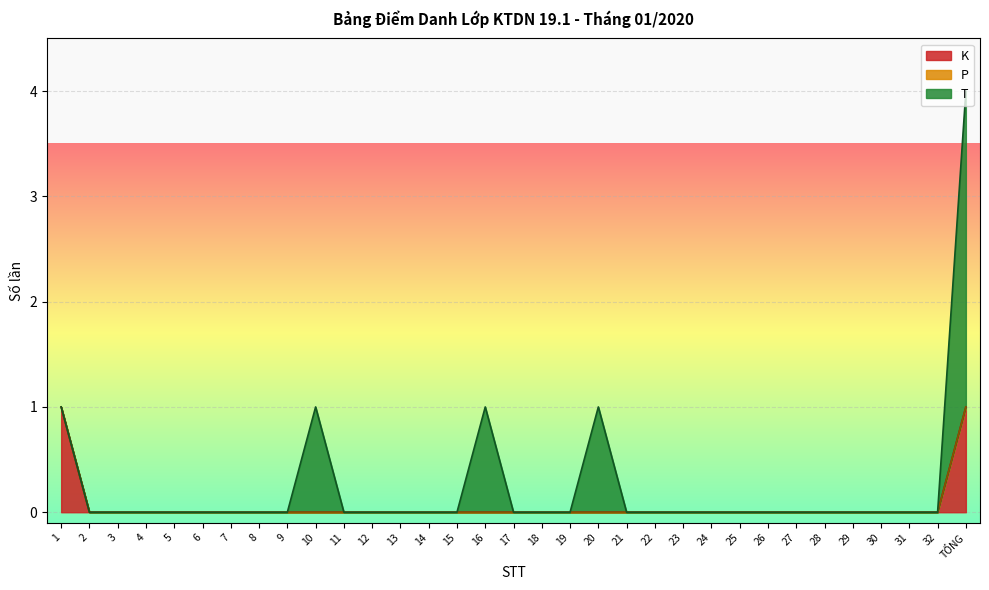

Reading left to right, what are all the values shown in this chart?

K: 1	0	0	0	0	0	0	0	0	0	0	0	0	0	0	0	0	0	0	0	0	0	0	0	0	0	0	0	0	0	0	0	1
P: 0	0	0	0	0	0	0	0	0	0	0	0	0	0	0	0	0	0	0	0	0	0	0	0	0	0	0	0	0	0	0	0	0
T: 0	0	0	0	0	0	0	0	0	1	0	0	0	0	0	1	0	0	0	1	0	0	0	0	0	0	0	0	0	0	0	0	3